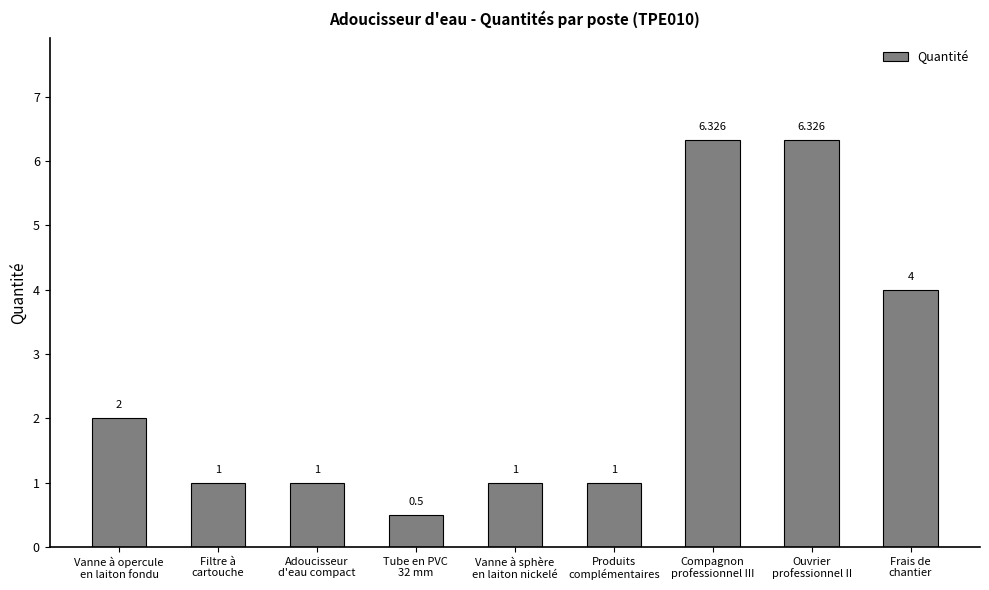

Reading left to right, list all the values displayed in this chart.

2.0	1.0	1.0	0.5	1.0	1.0	6.3	6.3	4.0